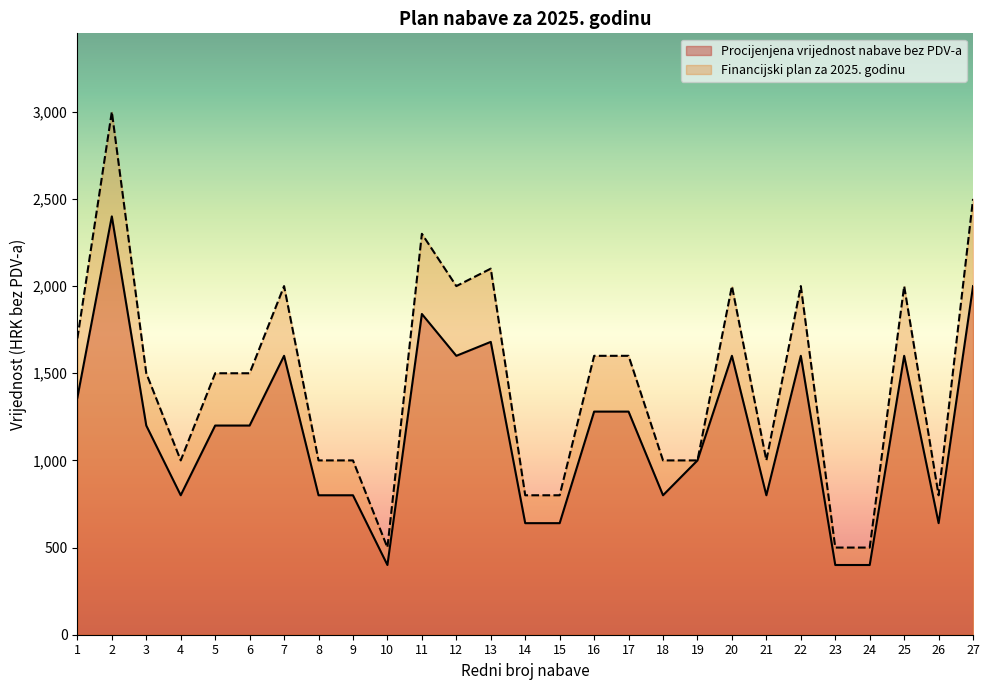

The Procijenjena vrijednost nabave bez PDV-a series shows 1706 at 6. True or false?

False